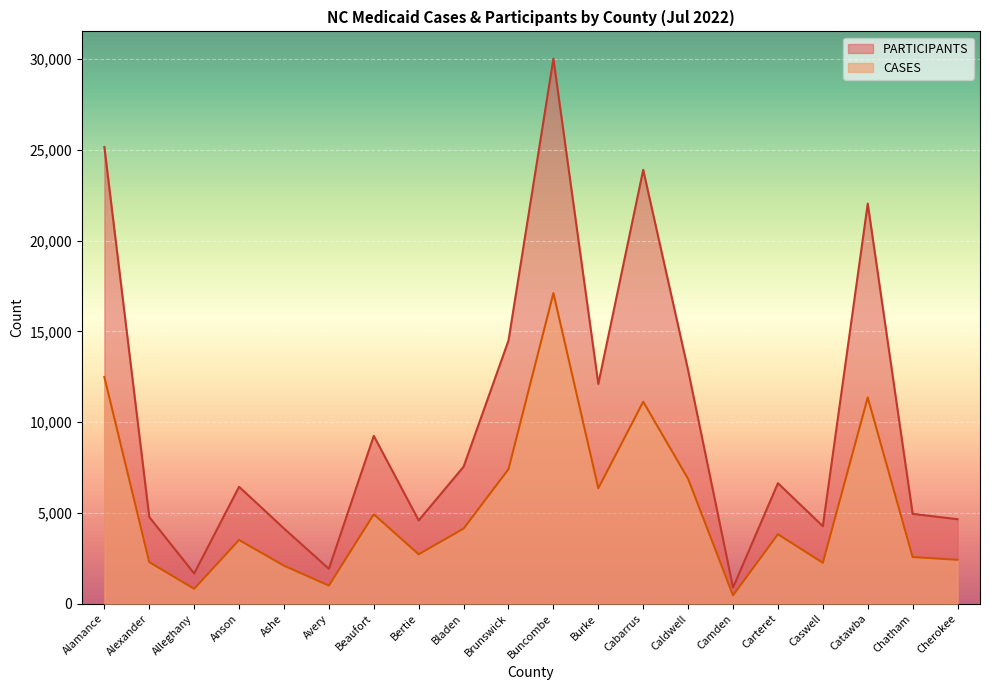

What is the minimum value for PARTICIPANTS?

889